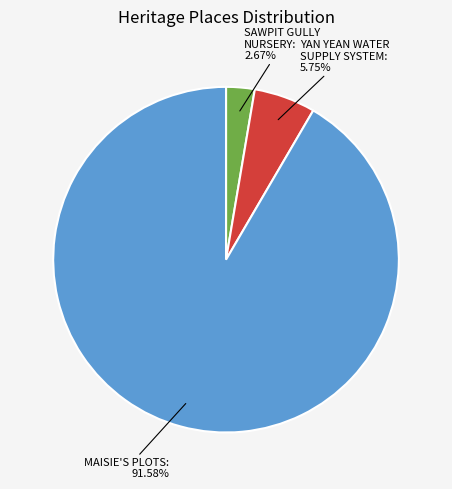

To the nearest percent, what is the average slice percentage?

33%